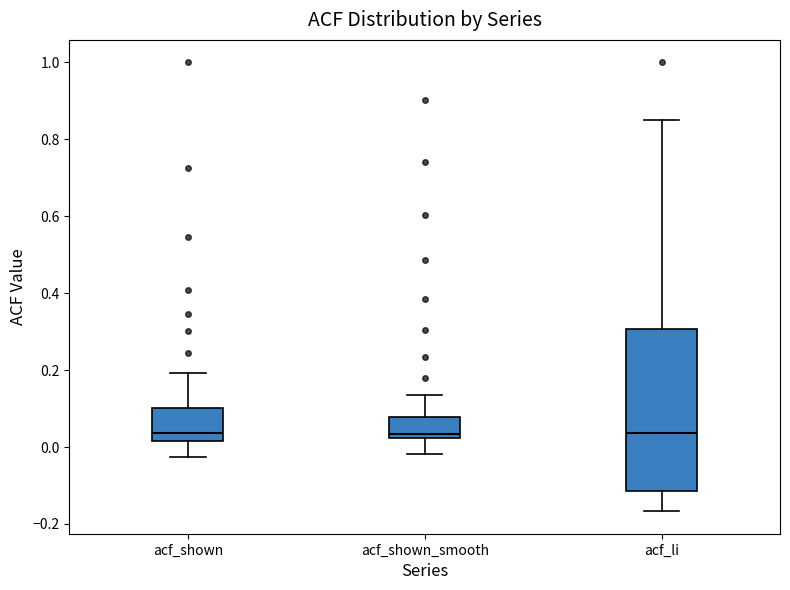

Reading left to right, read every box against the y-axis: the position of its median line, the range the box covers, and the ends of its whiskers. The values are not printed on the chart, so give them approximately, as read against the axis.

acf_shown: median 0.04, box 0.02 to 0.10, whiskers -0.02 to 0.20
acf_shown_smooth: median 0.04, box 0.02 to 0.08, whiskers -0.02 to 0.14
acf_li: median 0.04, box -0.12 to 0.30, whiskers -0.16 to 0.84